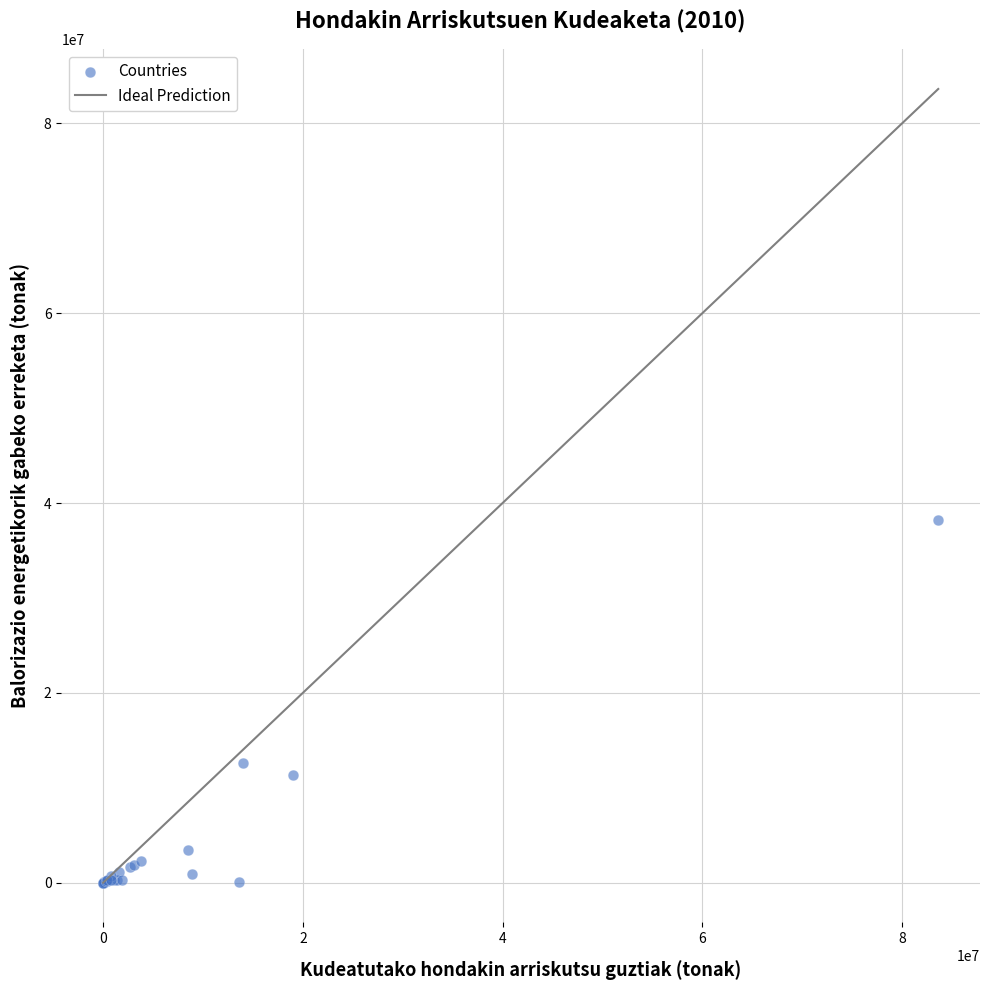

What Y value in the scatter plot is closest to 19120036?

12610402.0